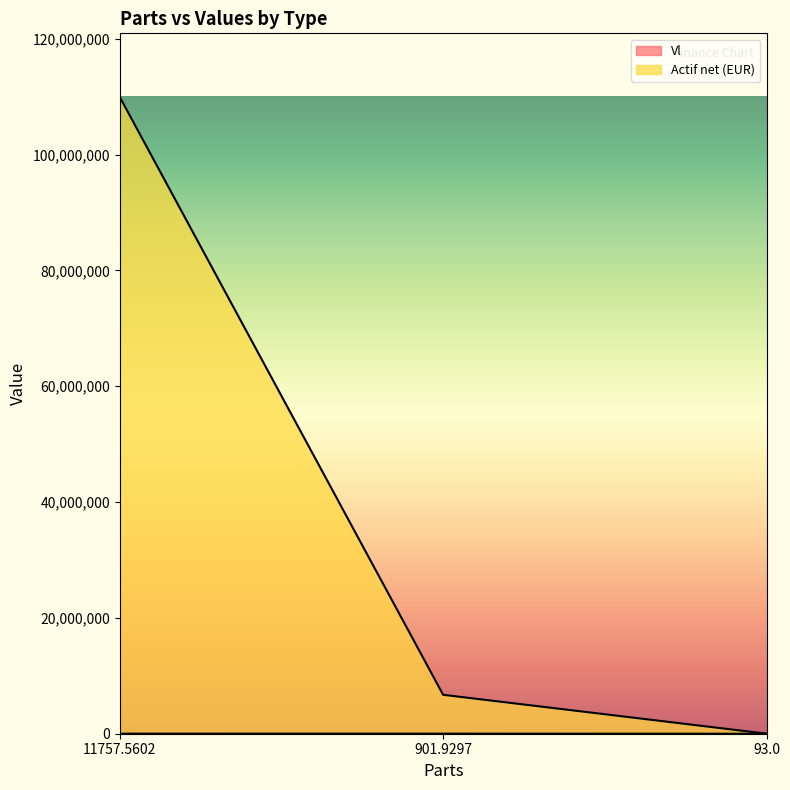

What is the label of the 3rd point from the left?

93.0